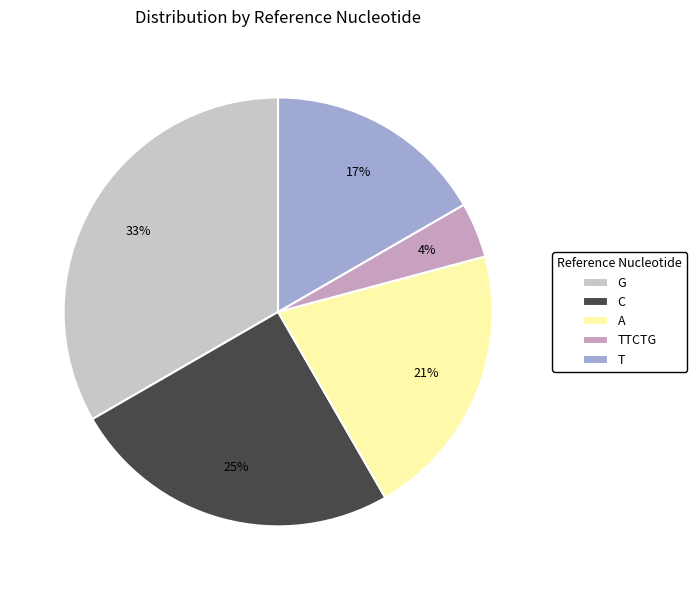

How many segments does this pie chart have?

5